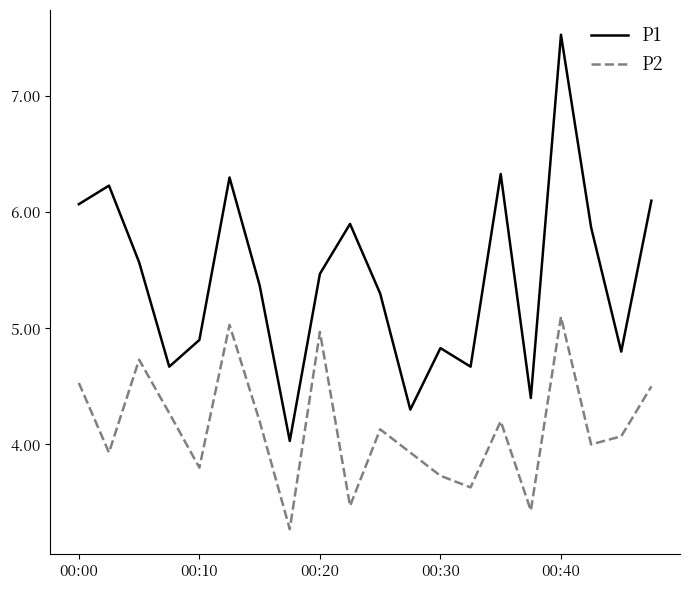

Rank the series by their average value, from highest to lowest.

P1, P2